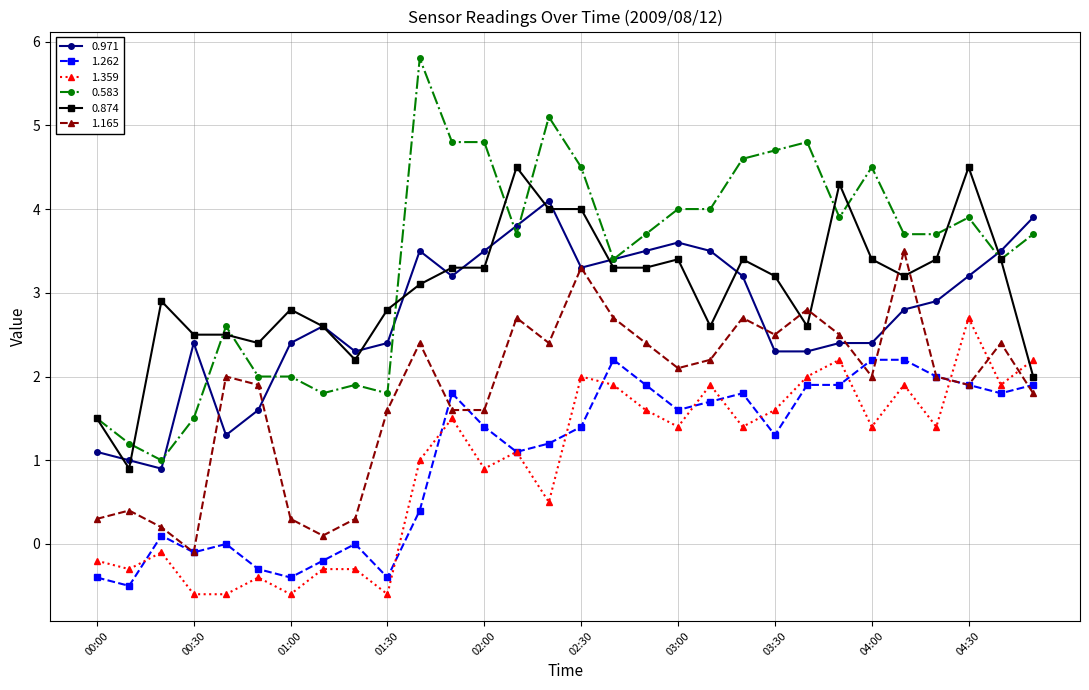

What are all the series names shown in the legend?

0.971, 1.262, 1.359, 0.583, 0.874, 1.165